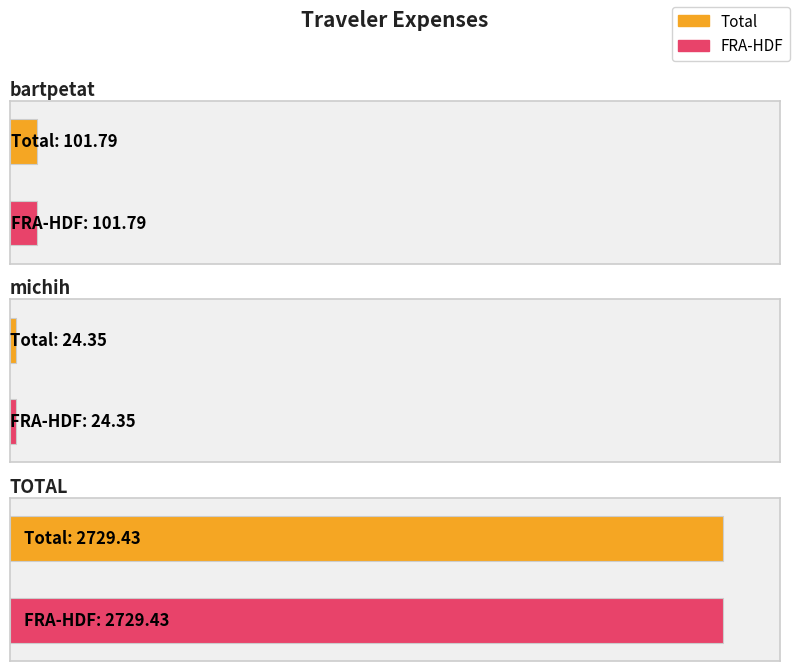

Rank the categories by FRA-HDF value from lowest to highest.

michih, bartpetat, TOTAL